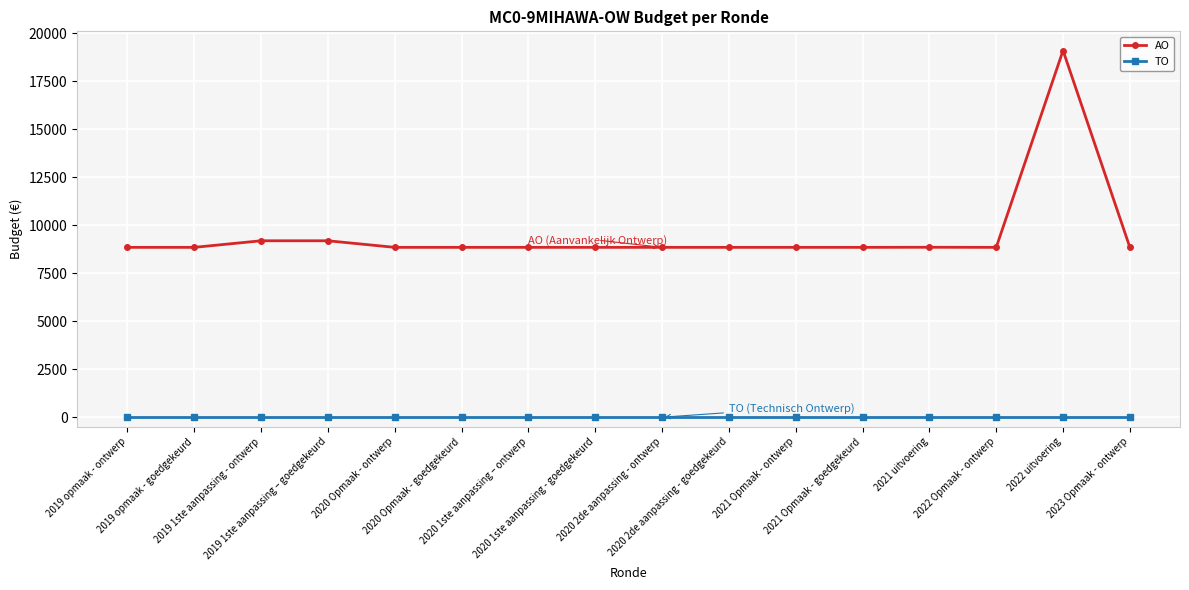

What is the highest value of the AO series?

19104